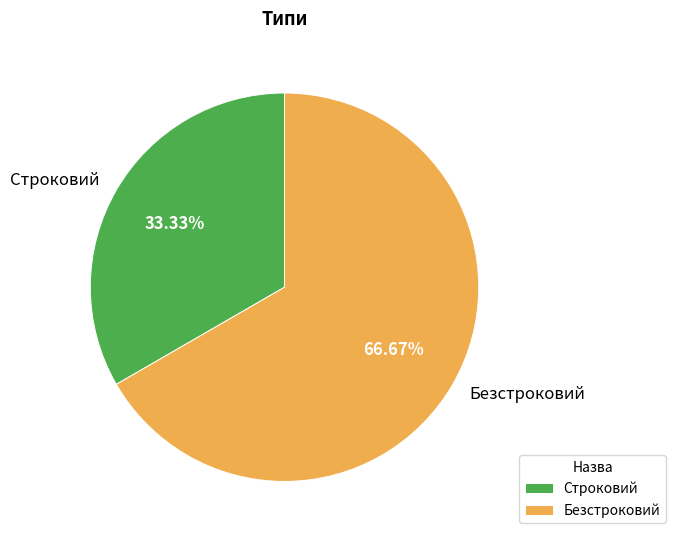

What portion of the pie excludes Безстроковий?

33.3%